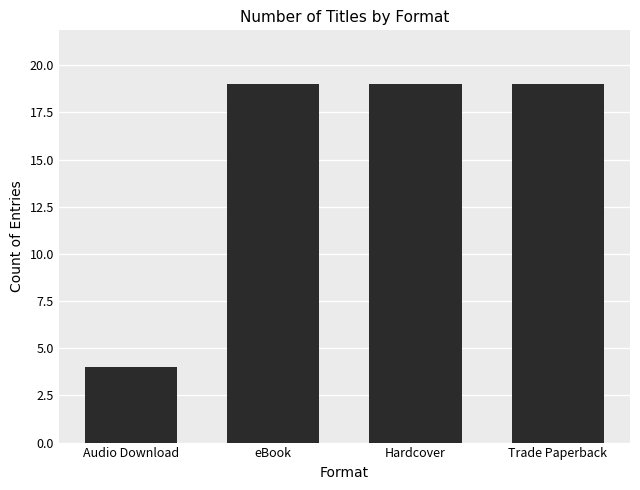

What is the difference between the maximum and minimum values?

15